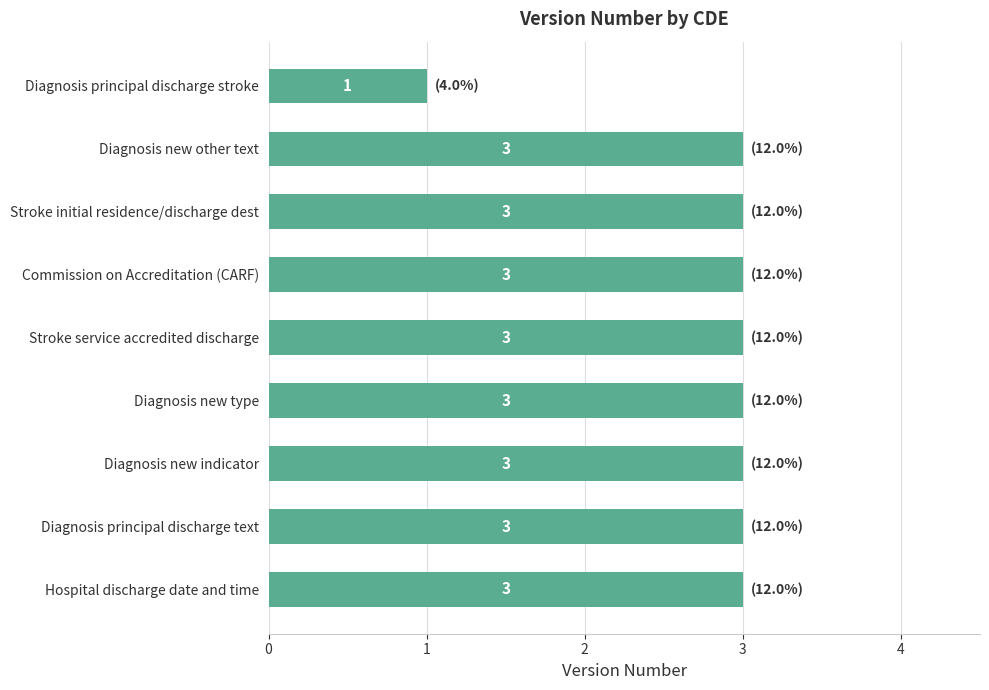

What is the sum of all values?

25